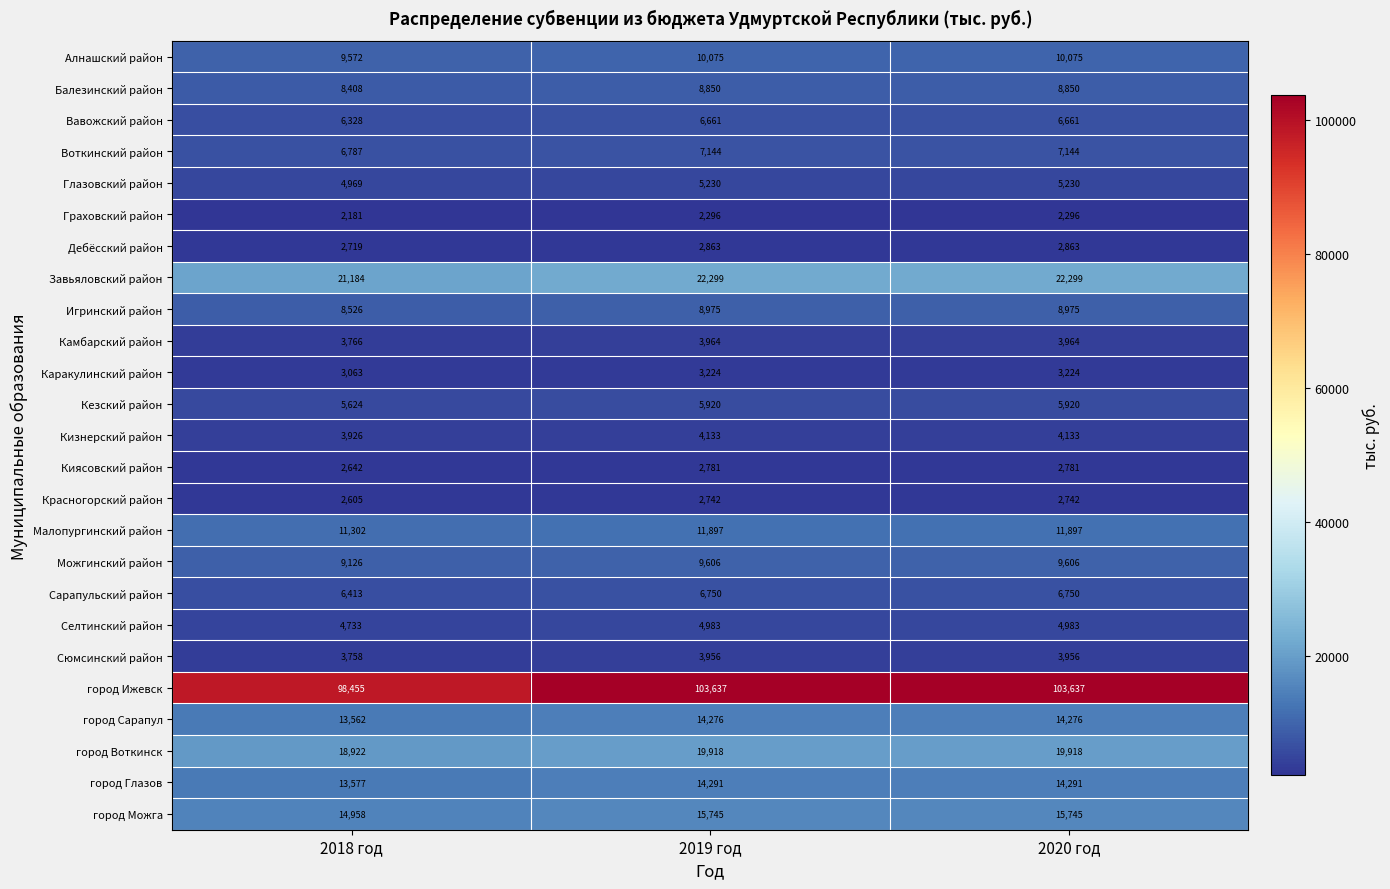

Rank the series at 2020 год from lowest to highest value.

Граховский район, Красногорский район, Киясовский район, Дебёсский район, Каракулинский район, Сюмсинский район, Камбарский район, Кизнерский район, Селтинский район, Глазовский район, Кезский район, Вавожский район, Сарапульский район, Воткинский район, Балезинский район, Игринский район, Можгинский район, Алнашский район, Малопургинский район, город Сарапул, город Глазов, город Можга, город Воткинск, Завьяловский район, город Ижевск